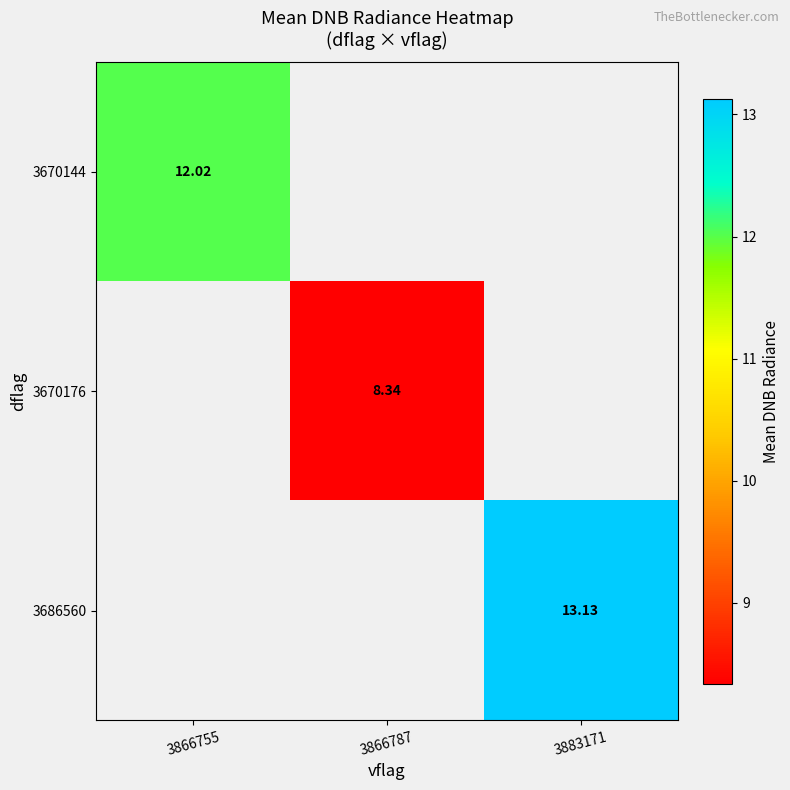

How many series are shown in this chart?

3